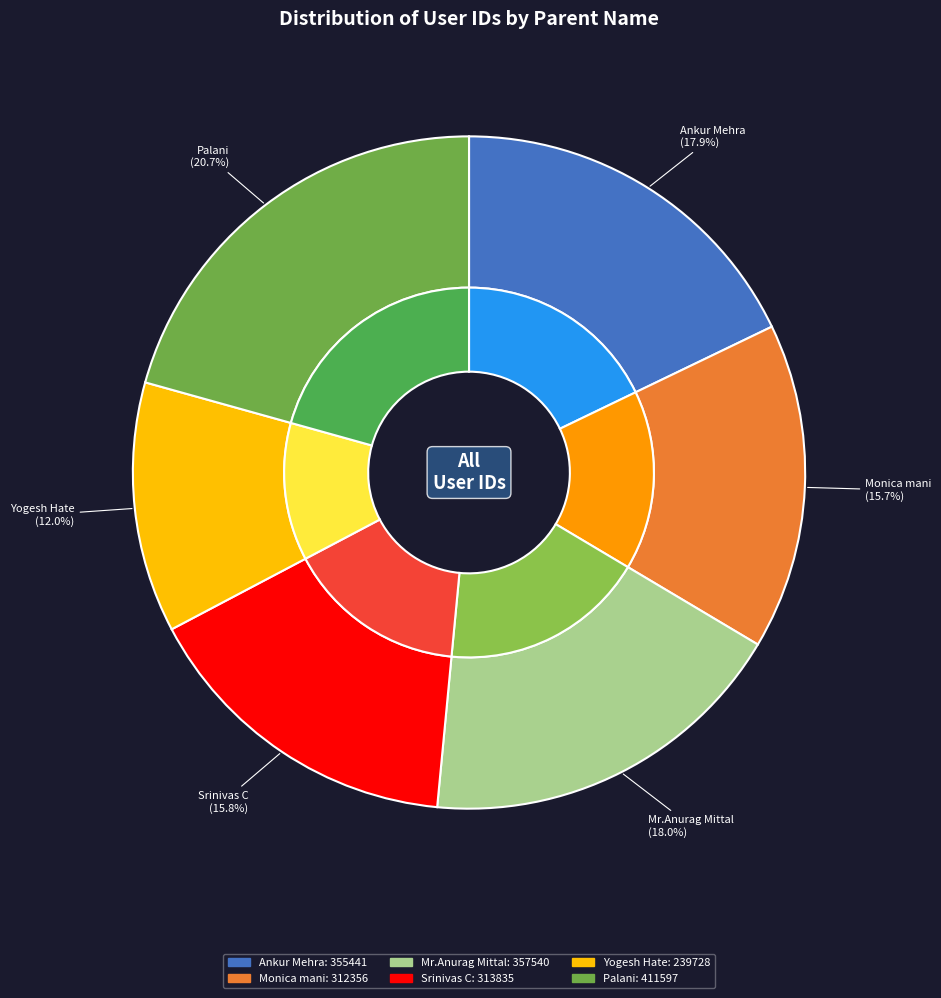

What is the smallest slice in the pie chart?

Yogesh Hate